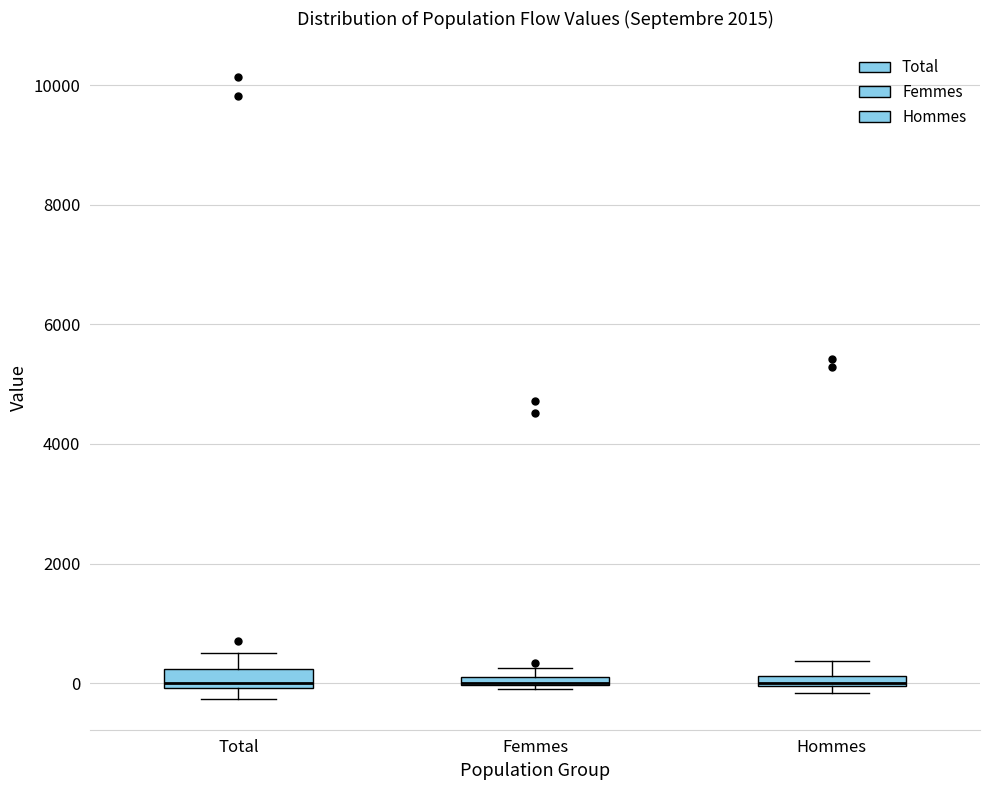

Where does the upper whisker of the box for Hommes end on the y-axis? The values are not printed on the chart, so give them approximately, as read against the axis.

400